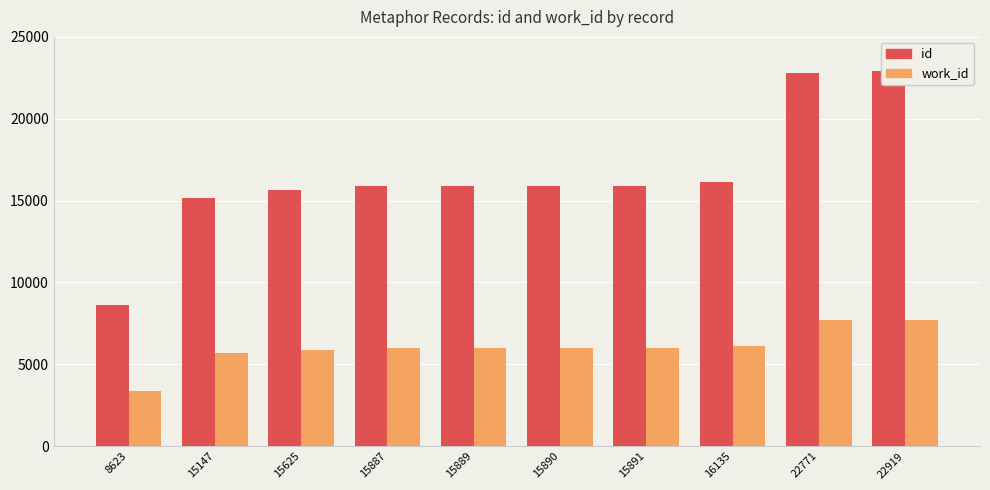

The value of work_id at 15625 is 5883. True or false?

True